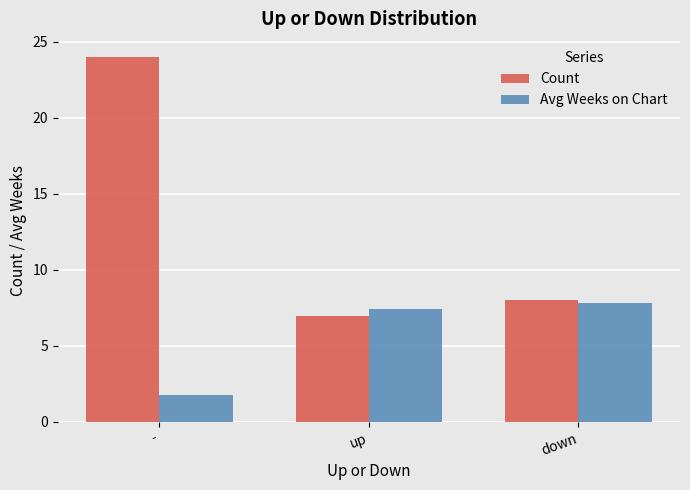

What are all the series names shown in the legend?

Count, Avg Weeks on Chart